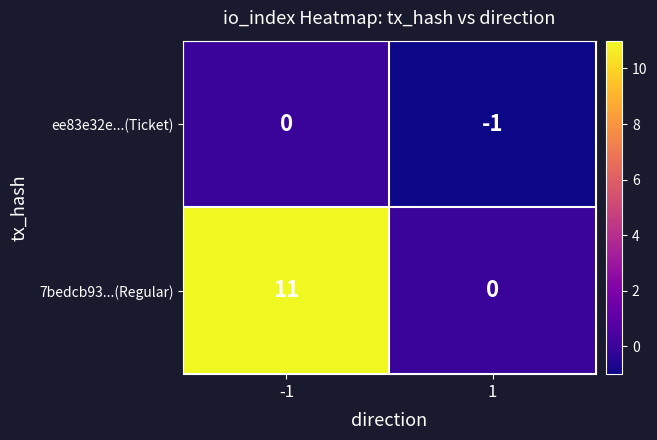

What is the spread (max minus min) of values at -1?

11